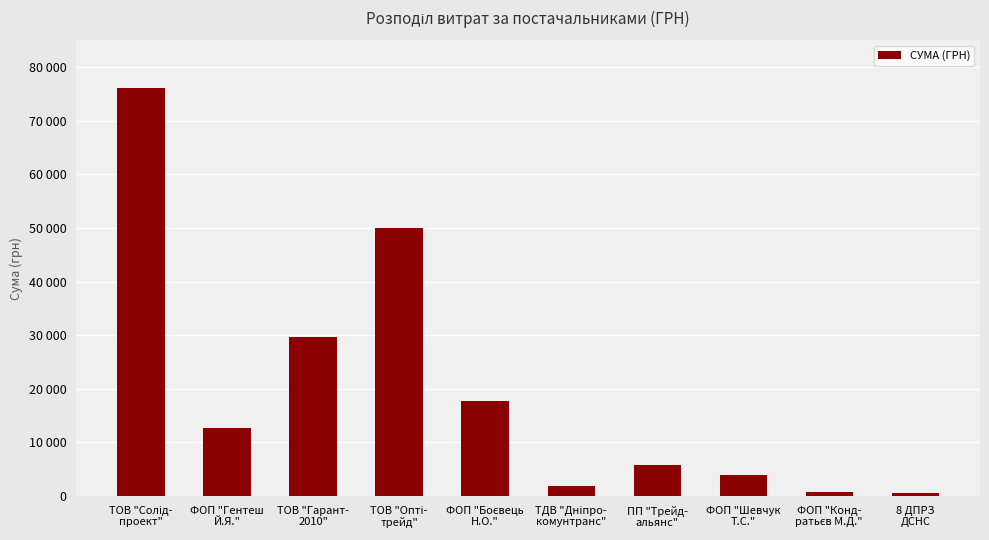

Reading right to left, transcribe all the data shown in this chart.

561.4	720.0	3863.0	5817.0	1857.2	17640.0	49907.0	29580.0	12724.0	76202.7